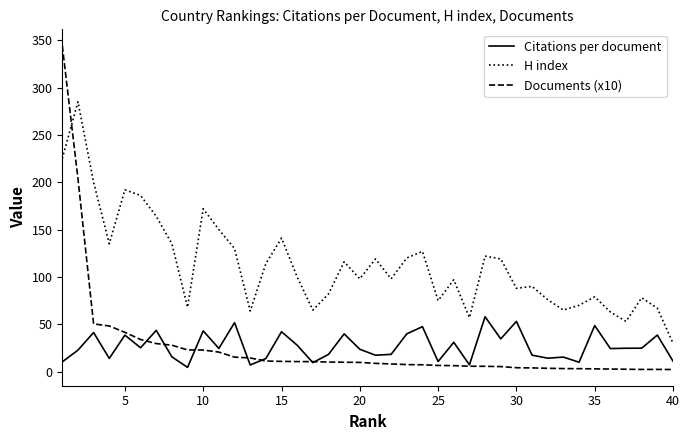

Which series has the largest range (max minus min)?

Documents (x10)